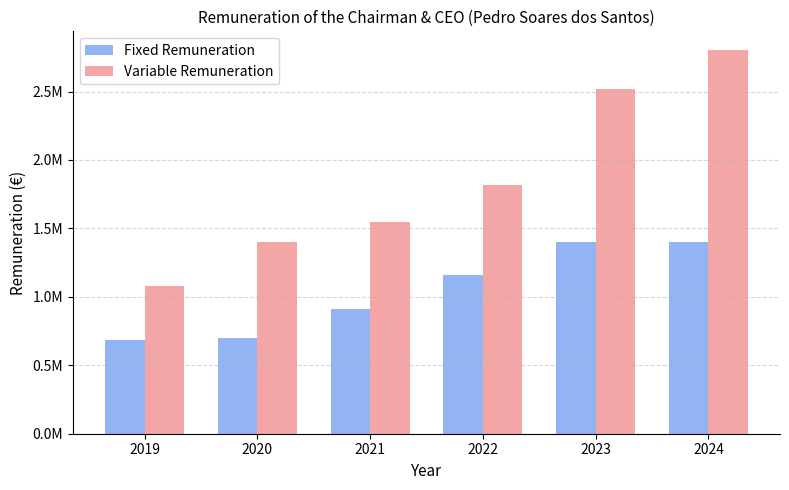

What are all the series names shown in the legend?

Fixed Remuneration, Variable Remuneration